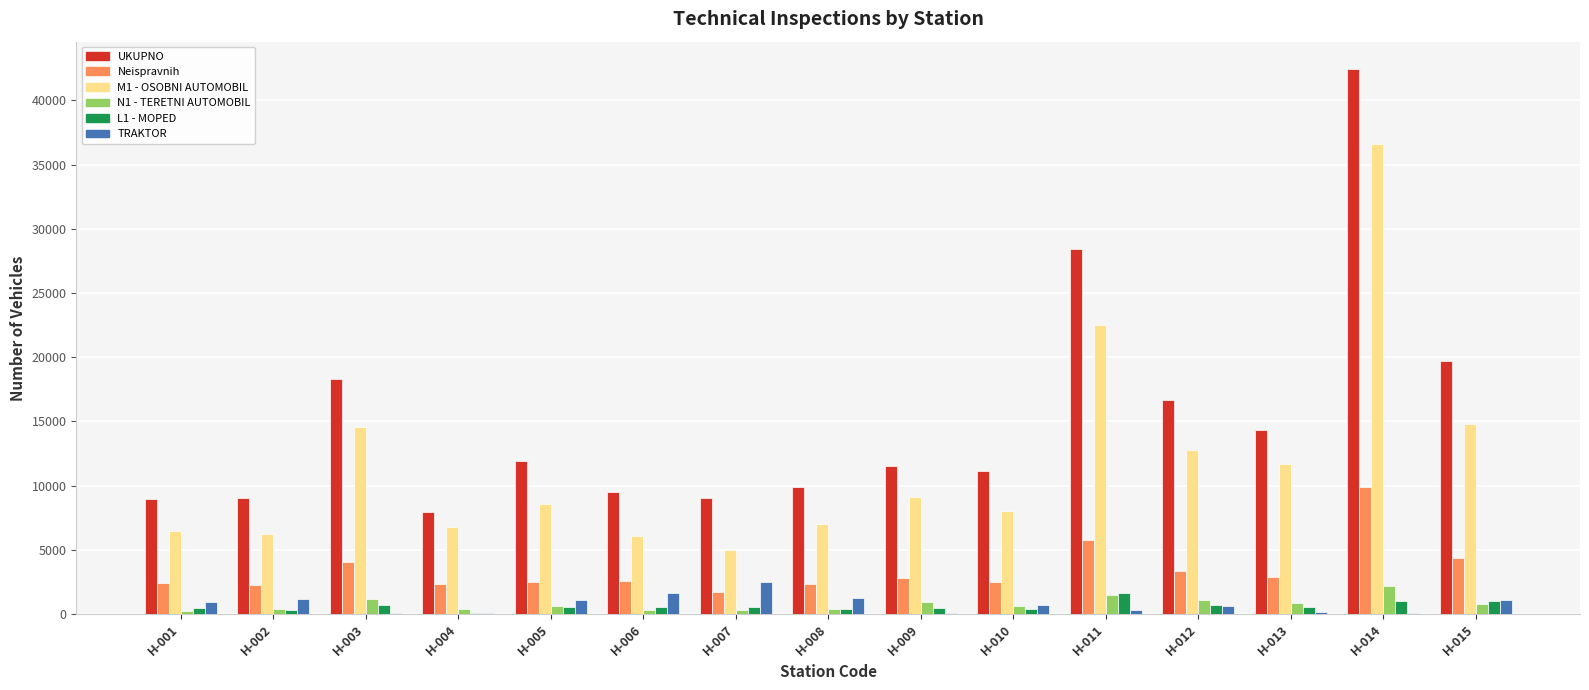

Are the bars horizontal?

No